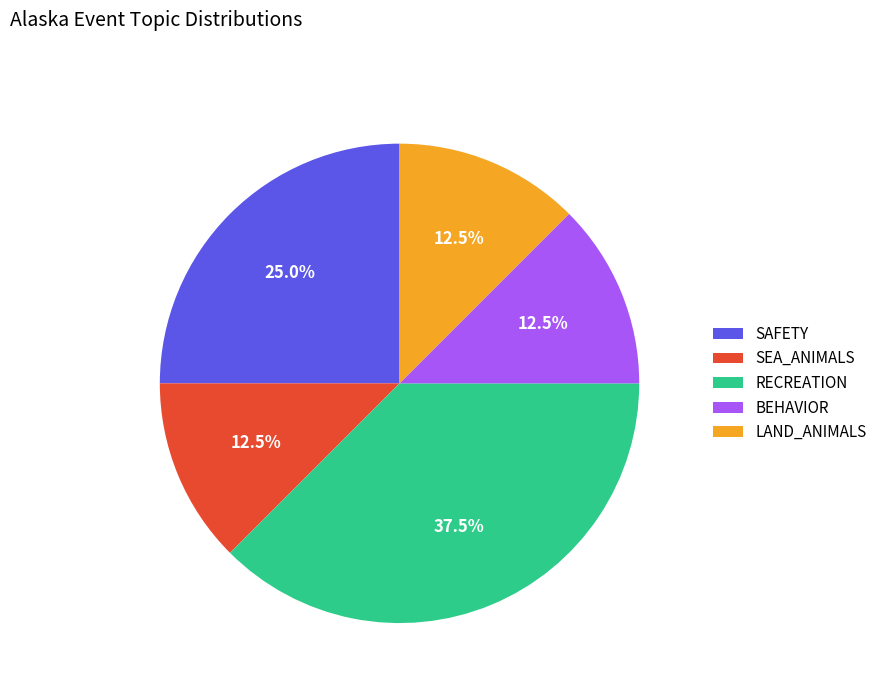

What is the total percentage of SEA_ANIMALS and LAND_ANIMALS?

25.0%